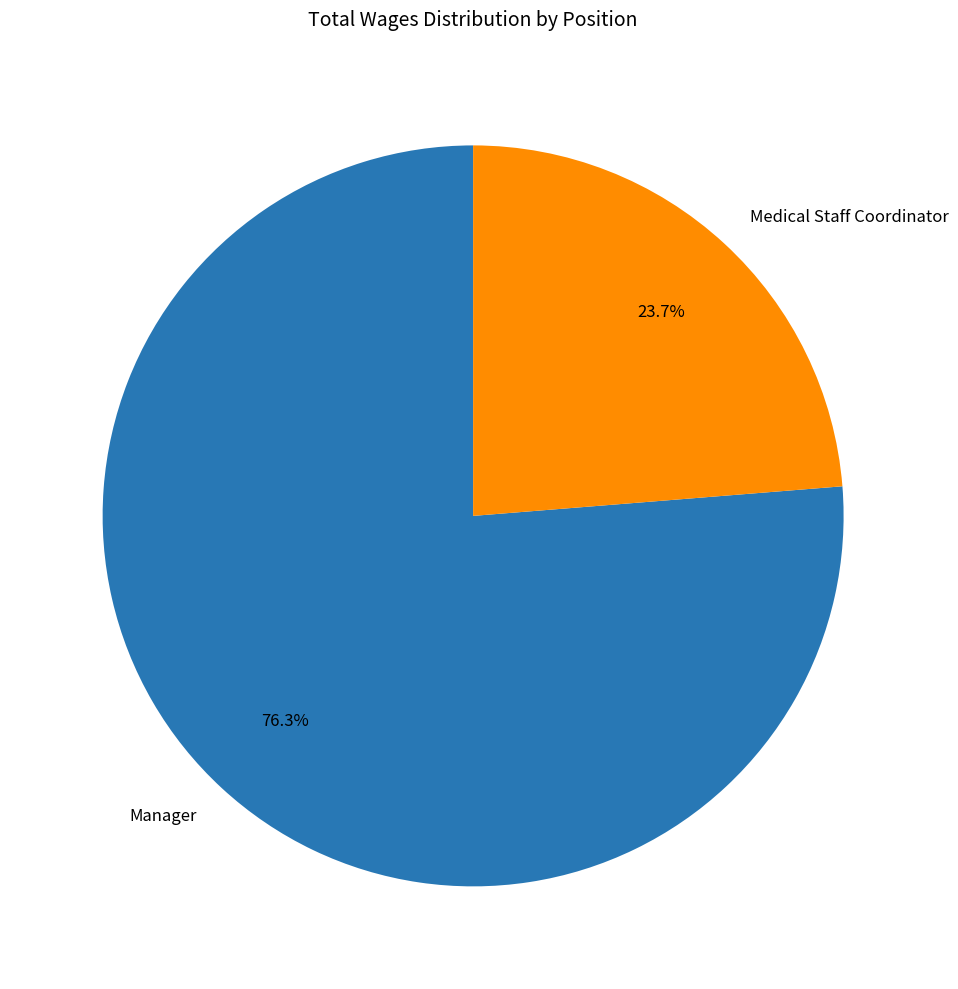

To the nearest percent, what is the combined percentage of Medical Staff Coordinator and Manager?

100%